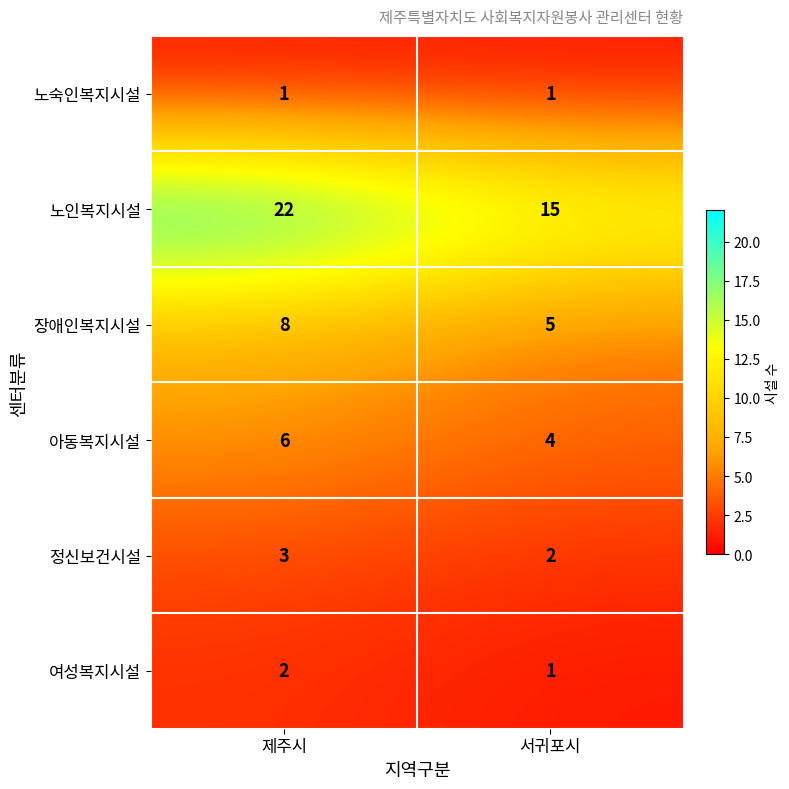

Count the number of data series in this chart.

6